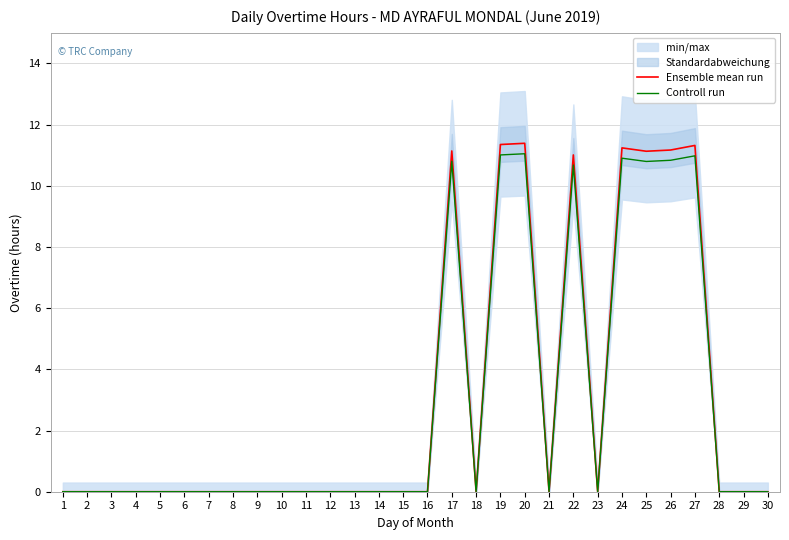

Which series changed the most between 10 and 24?

Ensemble mean run